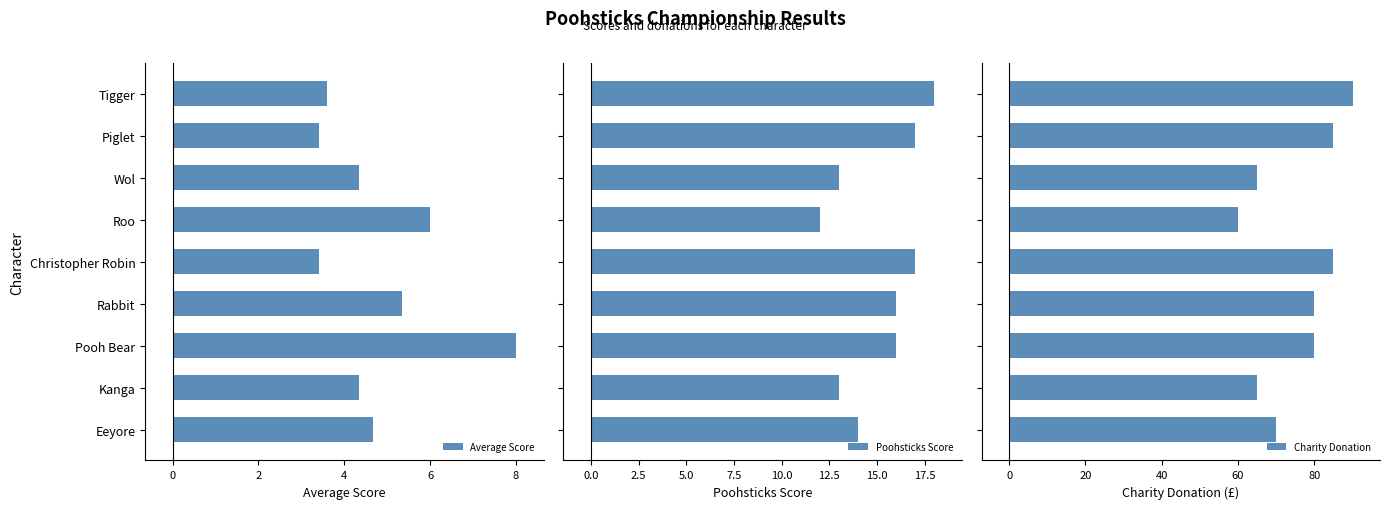

What is the average value of the Poohsticks Score series?

15